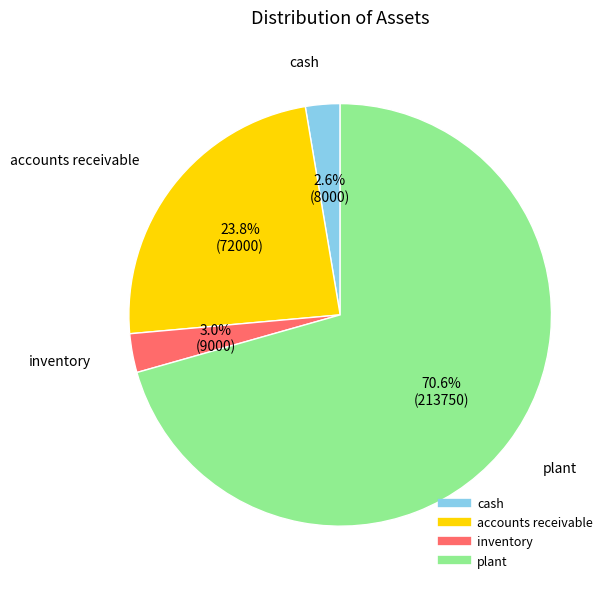

Which slice is the largest?

plant